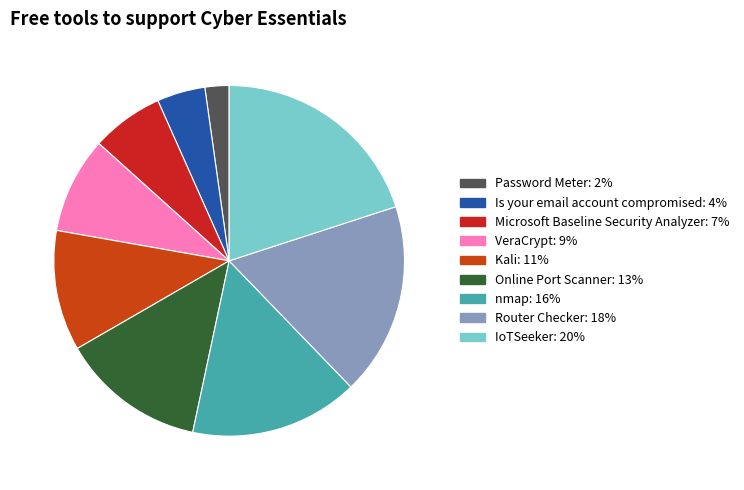

The Password Meter slice represents 1% of the pie. True or false?

False